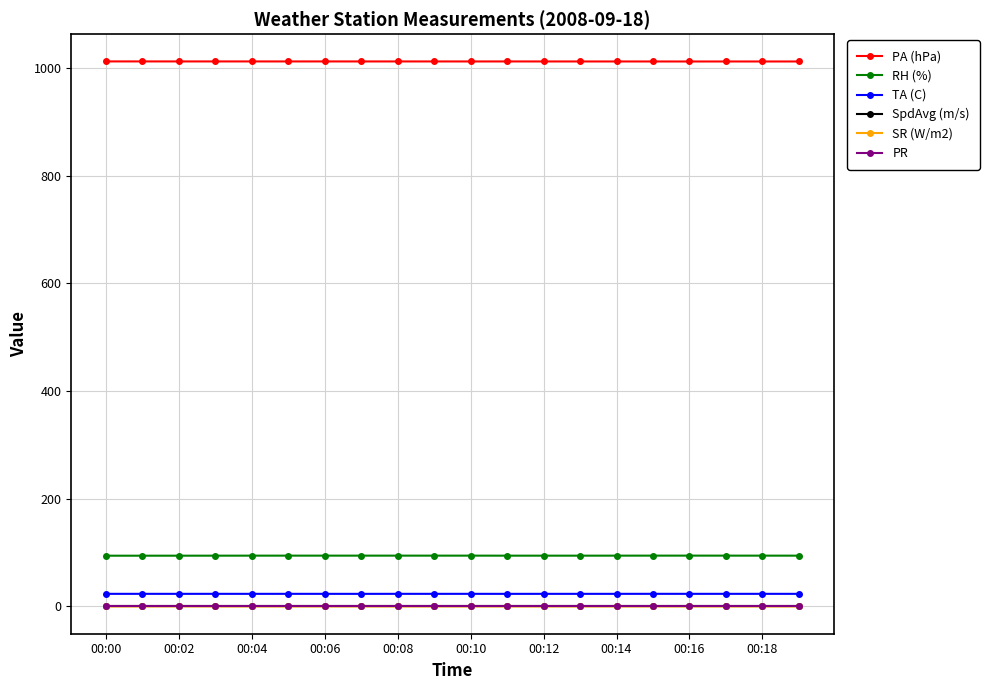

Is this an area chart (filled region under the line)?

No